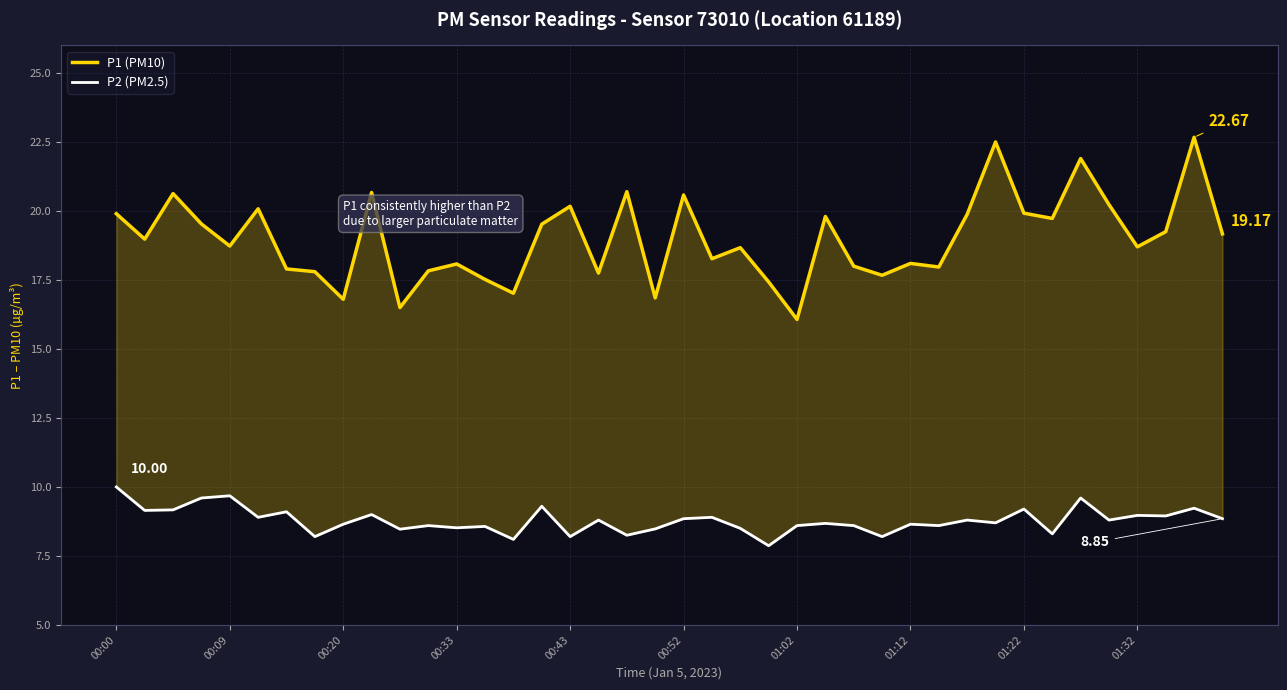

What are all the series names shown in the legend?

P1 (PM10), P2 (PM2.5)